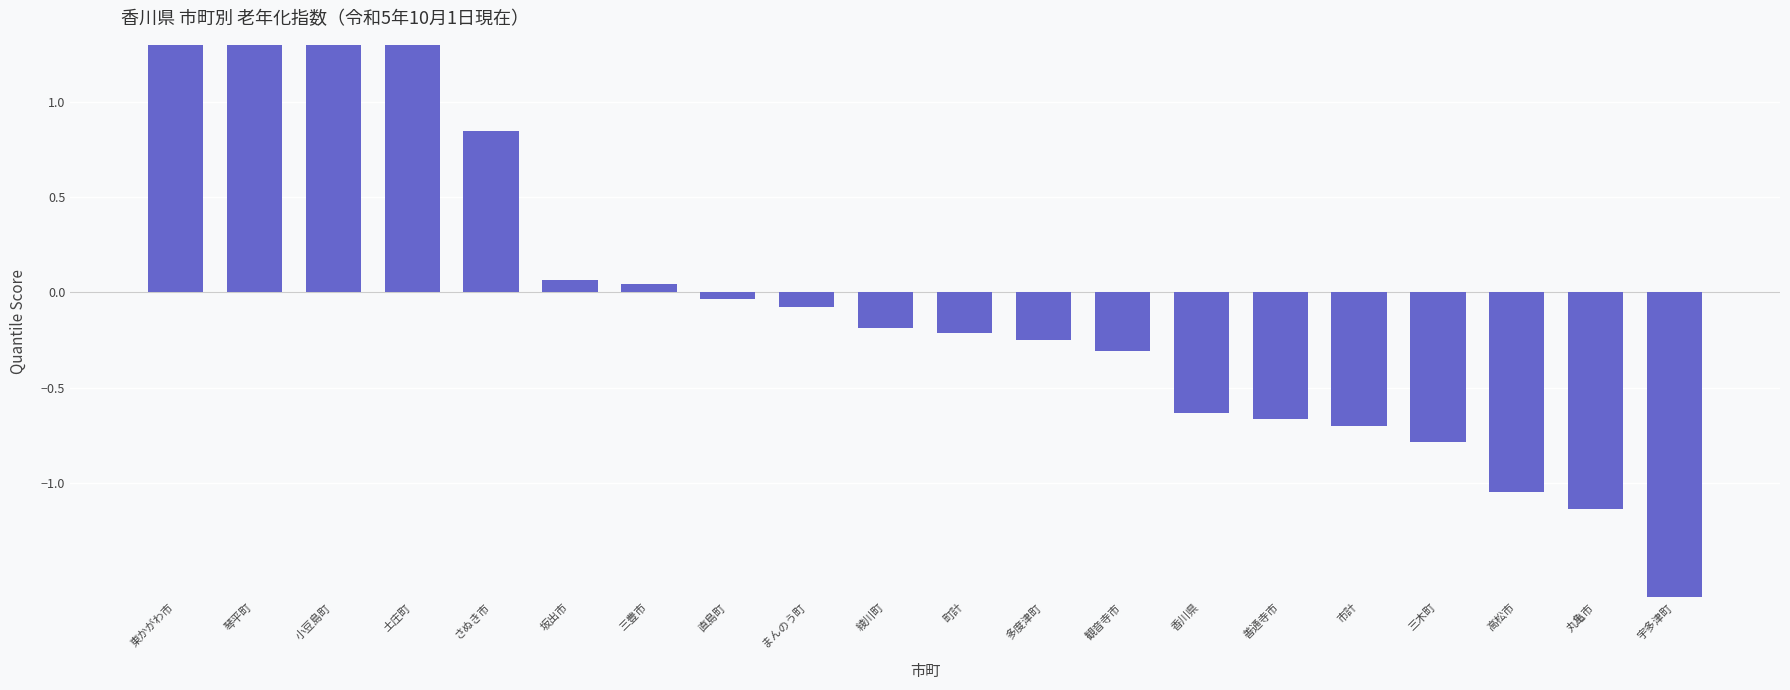

At which label is the value closest to 0?

直島町